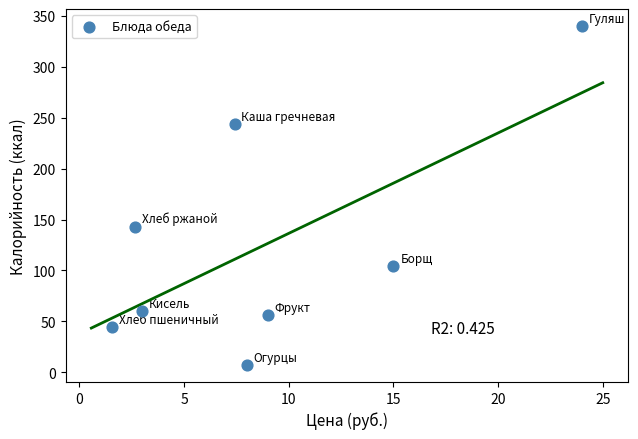

What Y value in the scatter plot is closest to 173?

143.0